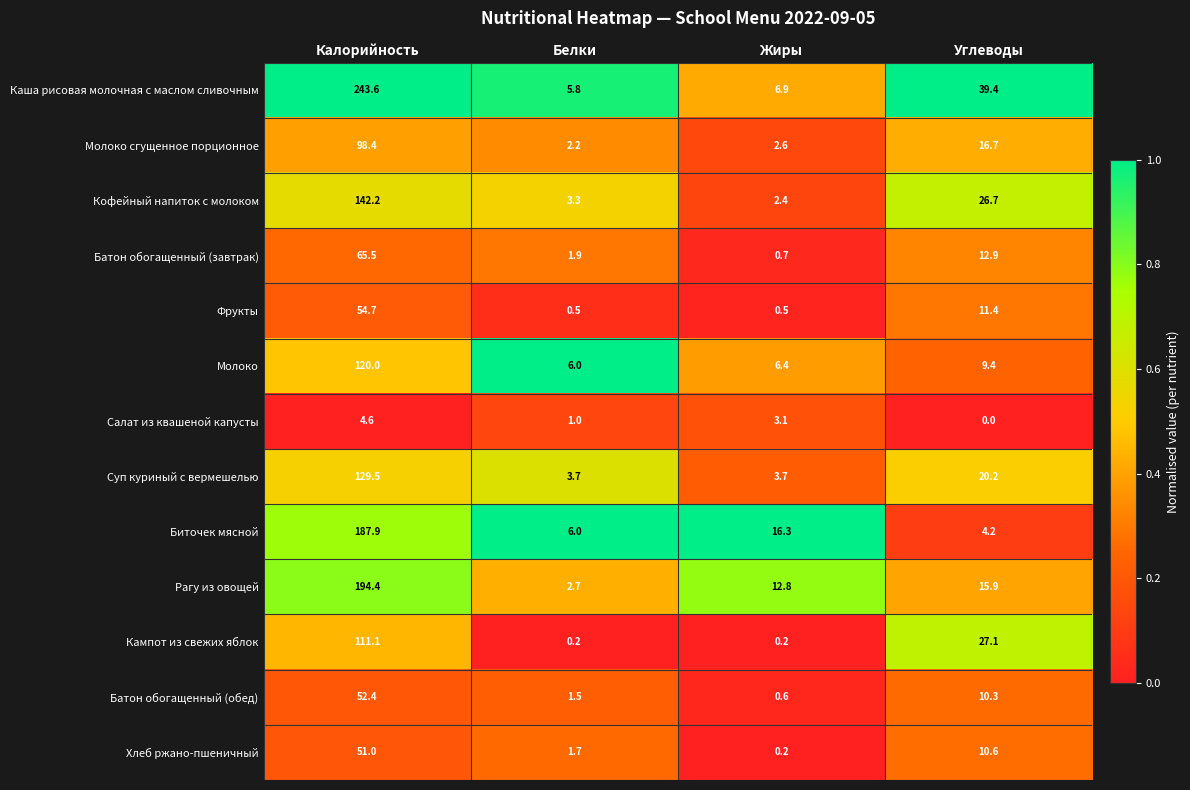

What is the difference between the second highest and minimum values in the Молоко сгущенное порционное series?

14.5